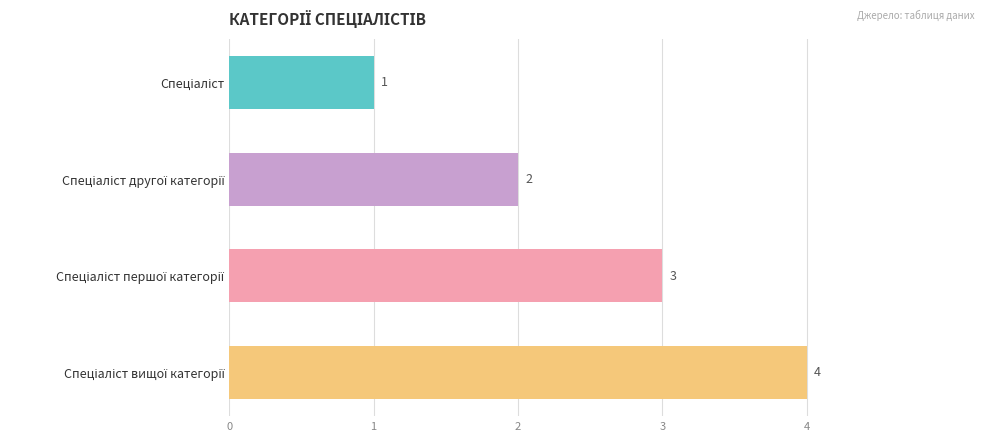

What is the greatest value displayed?

4